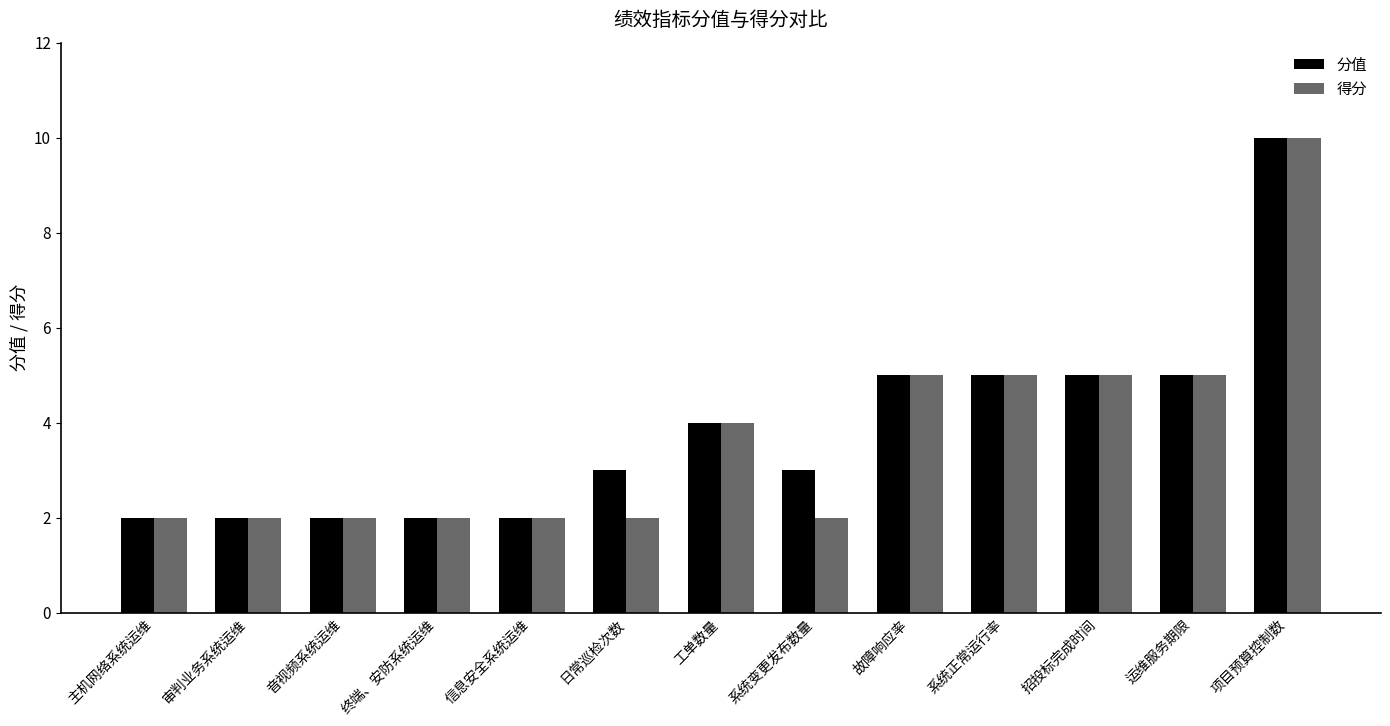

The 分值 series shows 3 at 日常巡检次数. True or false?

True